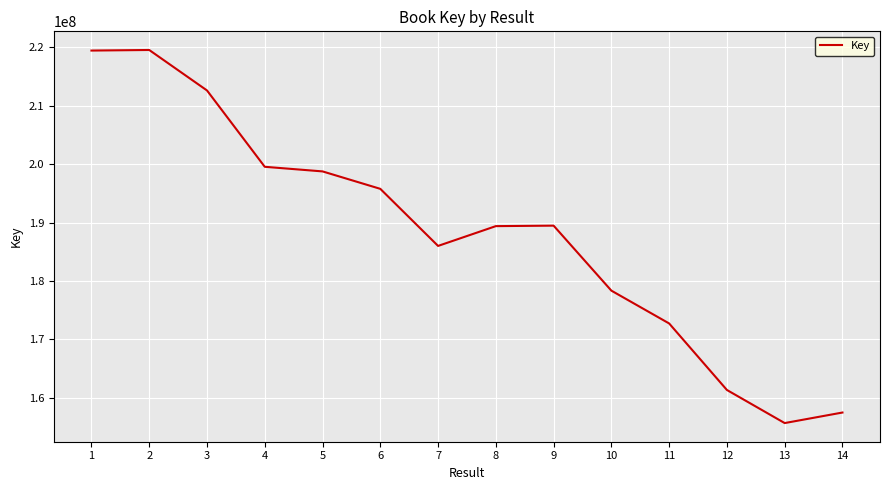

Is it true that the value at 6 is 71691185?

False